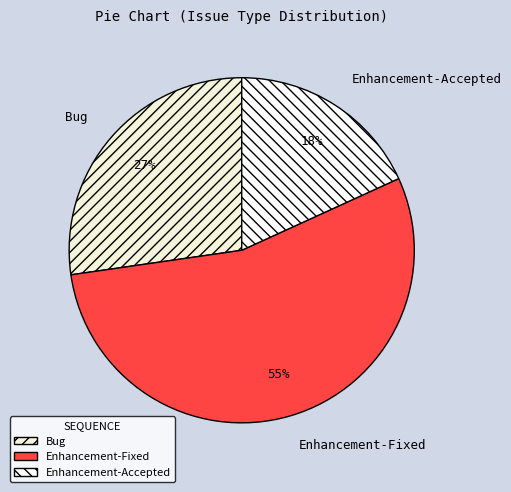

The Enhancement-Accepted slice represents 18% of the pie. True or false?

True